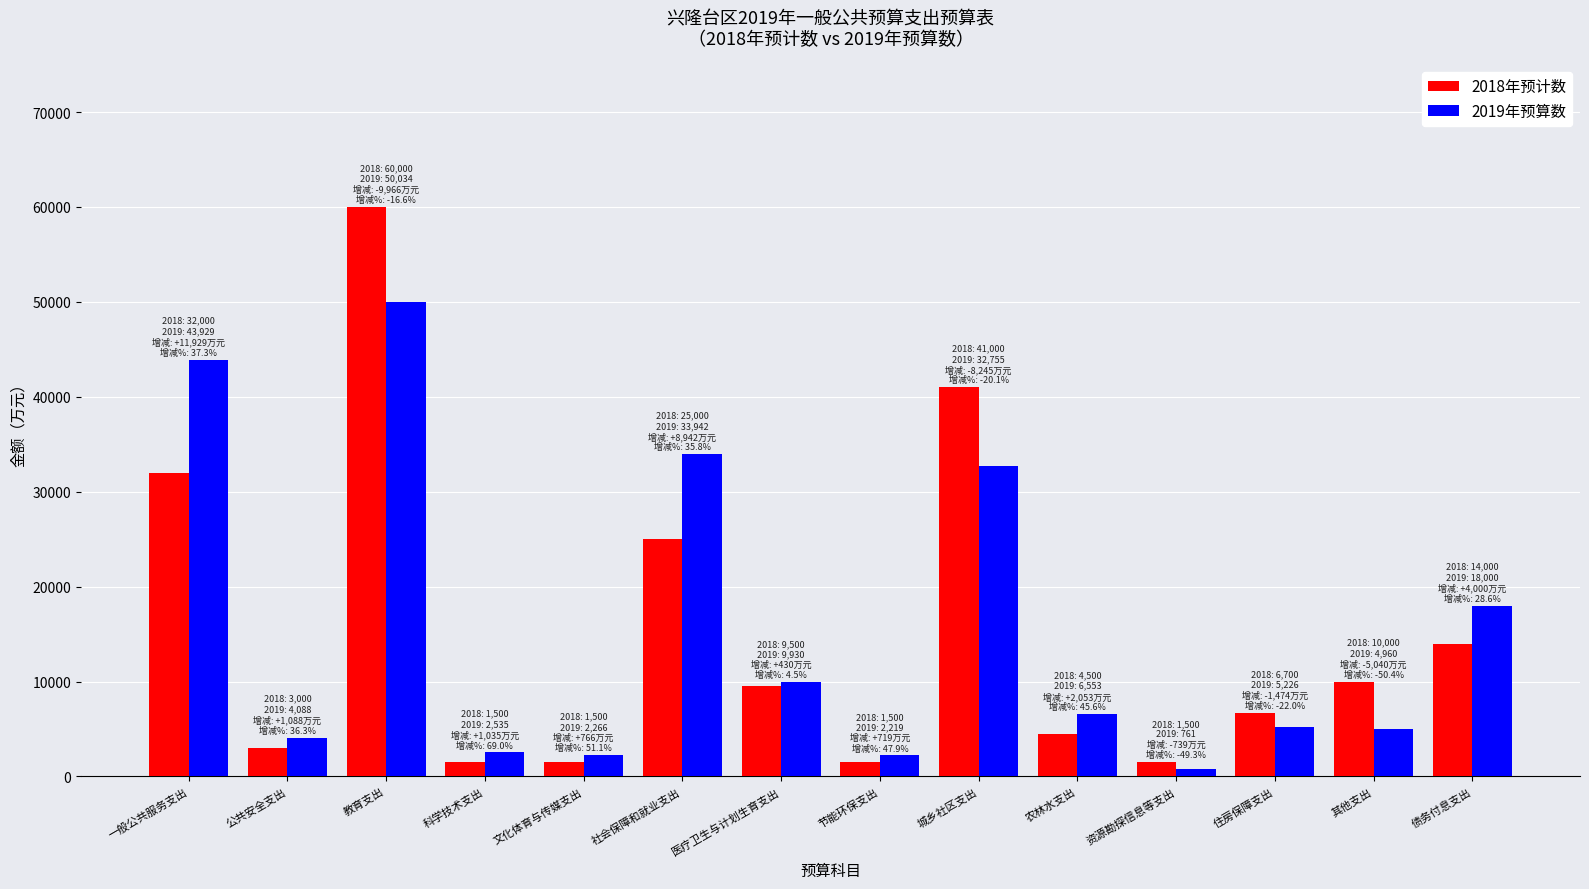

True or false: 2018年预计数 has a value of 1500 at 节能环保支出.

True